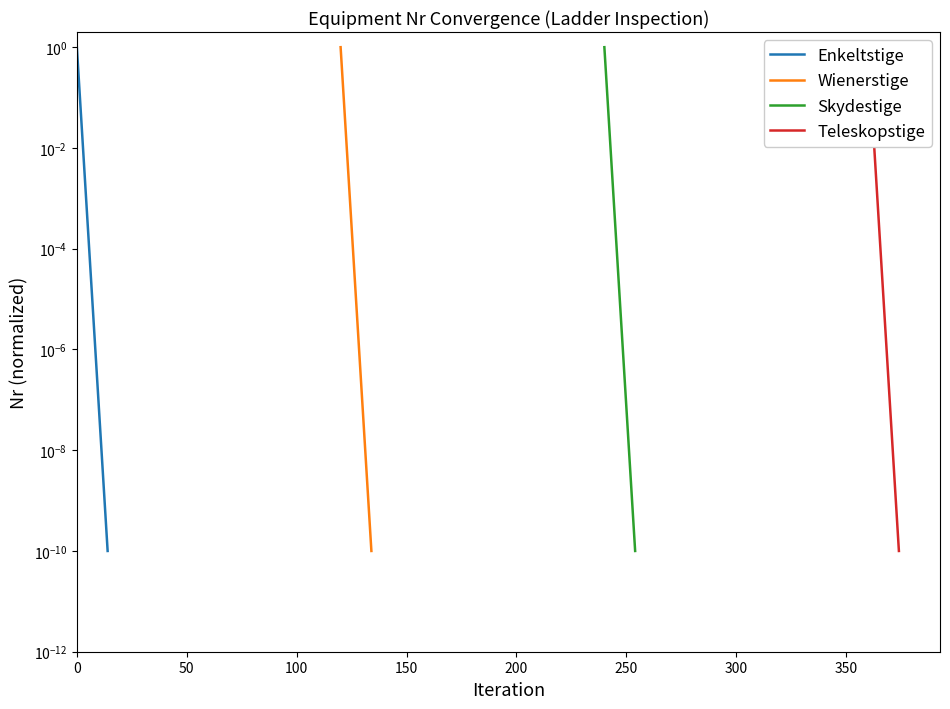

Does the chart have visible grid lines?

No